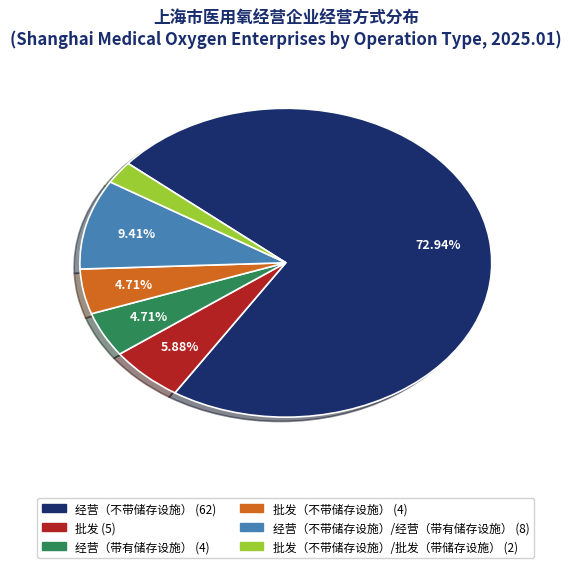

Rank the categories by value from lowest to highest.

批发（不带储存设施）/批发（带储存设施）, 经营（带有储存设施）, 批发（不带储存设施）, 批发, 经营（不带储存设施）/经营（带有储存设施）, 经营（不带储存设施）